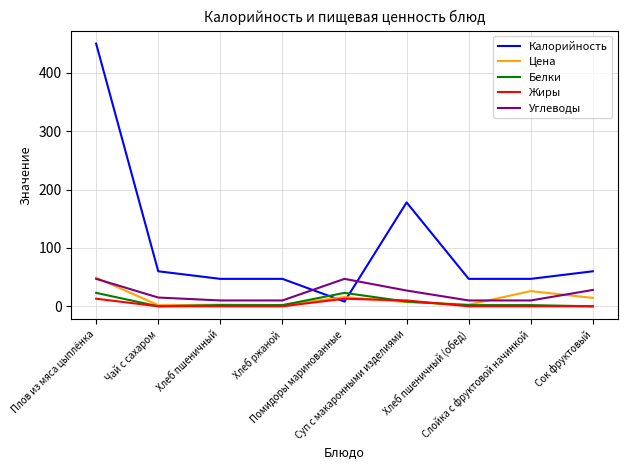

Which series has the largest total across all categories?

Калорийность